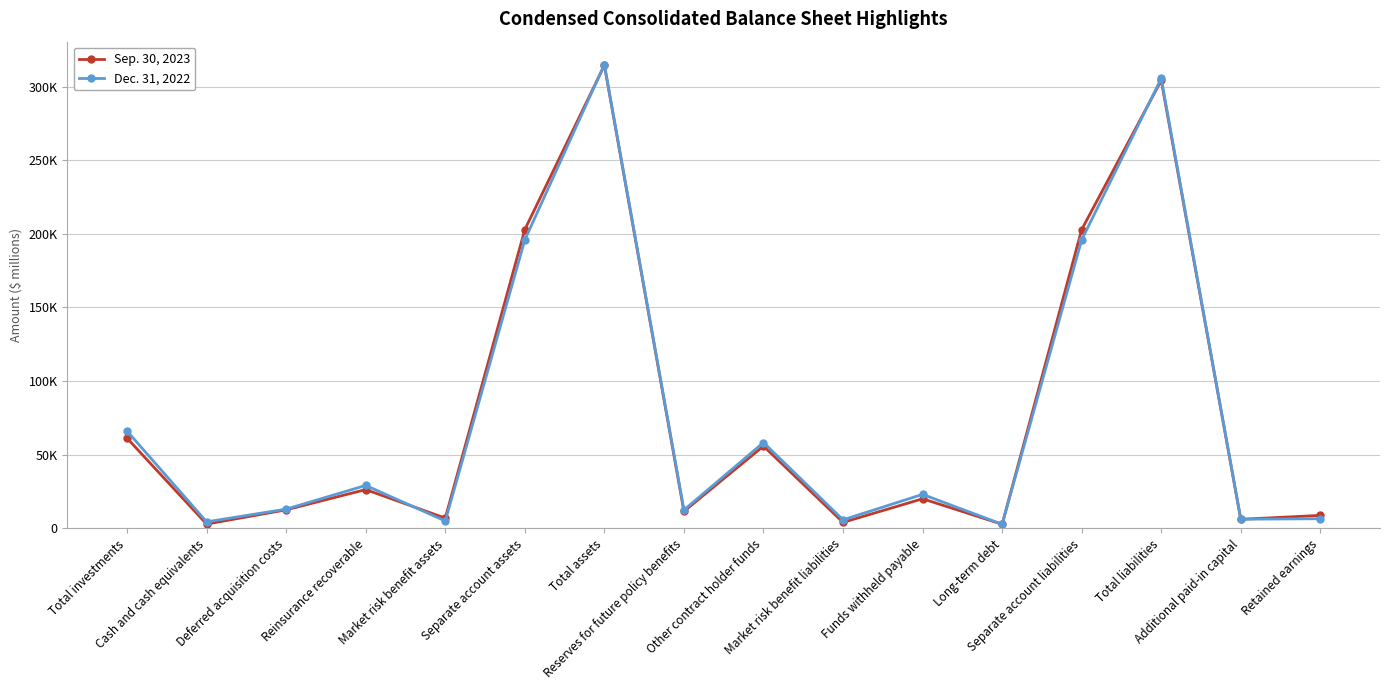

Reading left to right, list all the values displayed in this chart.

Sep. 30, 2023: 61123	2760	12447	26212	6815	202903	314534	11418	55766	3917	19973	2635	202903	304281	6007	8661
Dec. 31, 2022: 65946	4298	12923	29046	4865	195906	314983	12318	58190	5662	22957	2635	195906	305605	6063	6403